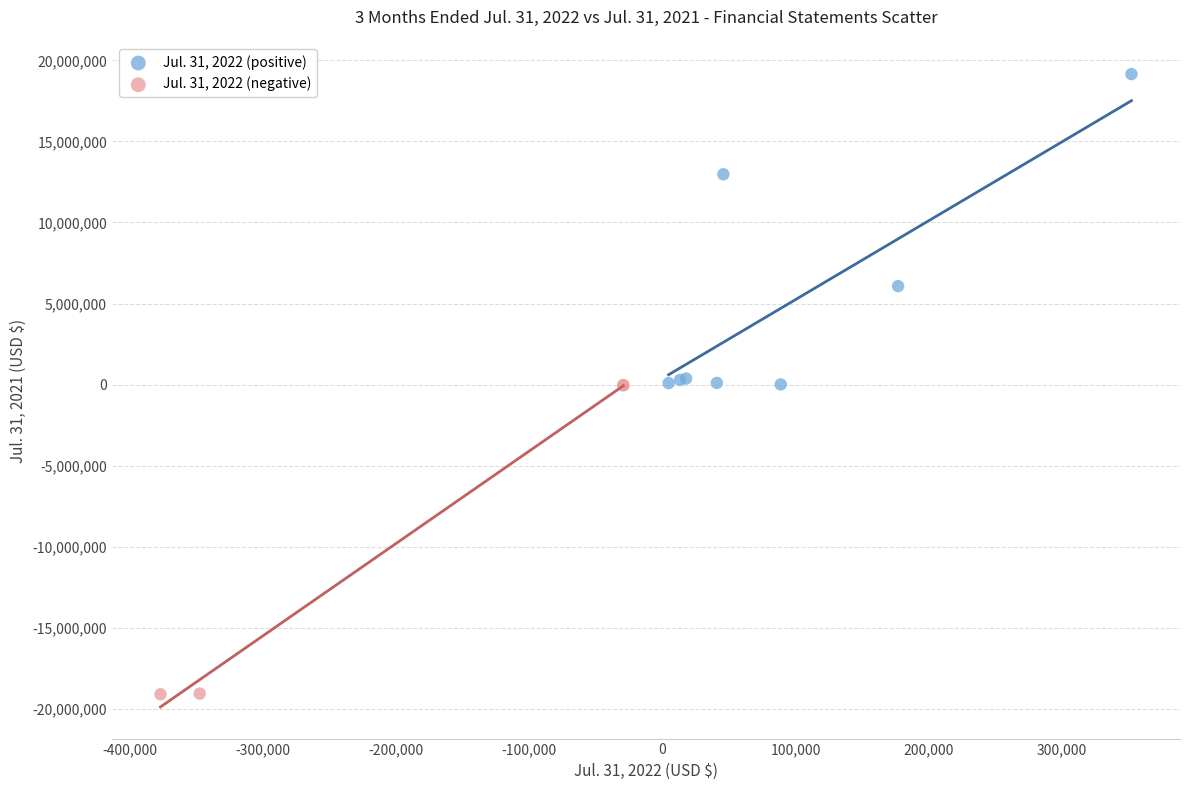

Which series contains the lowest Y value?

Jul. 31, 2022 (negative)